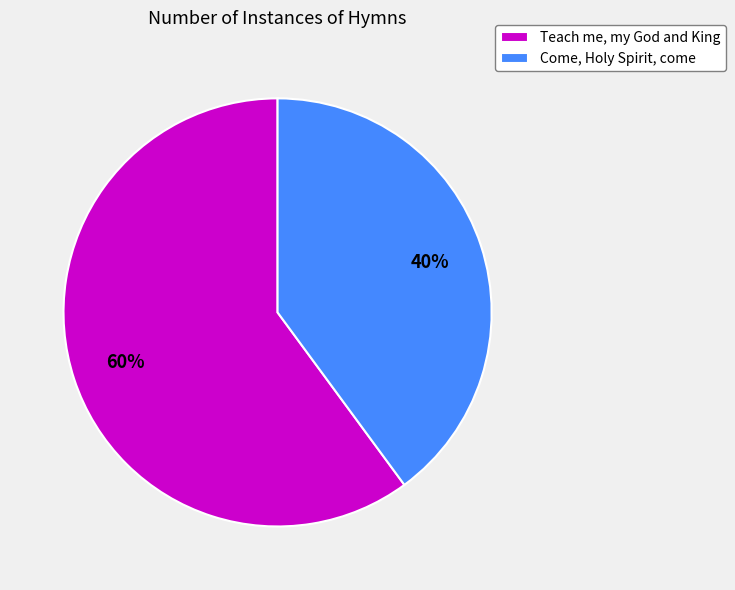

True or false: Come, Holy Spirit, come accounts for 40% of the total.

True